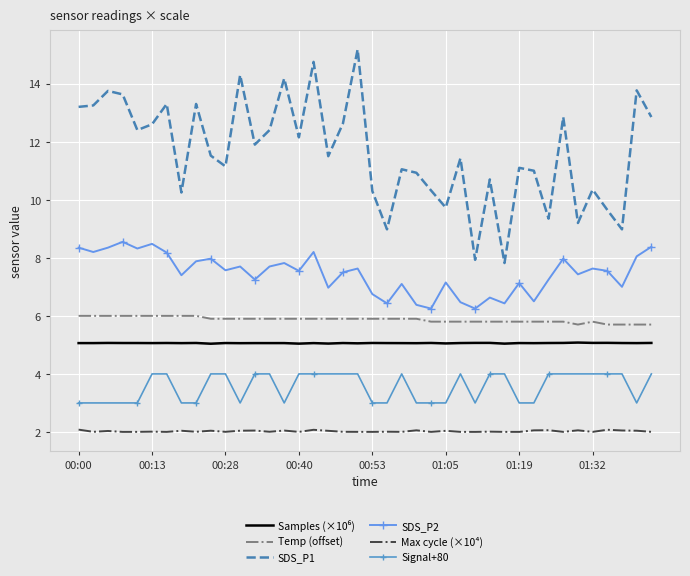

True or false: Signal+80 and SDS_P2 intersect in this chart.

False